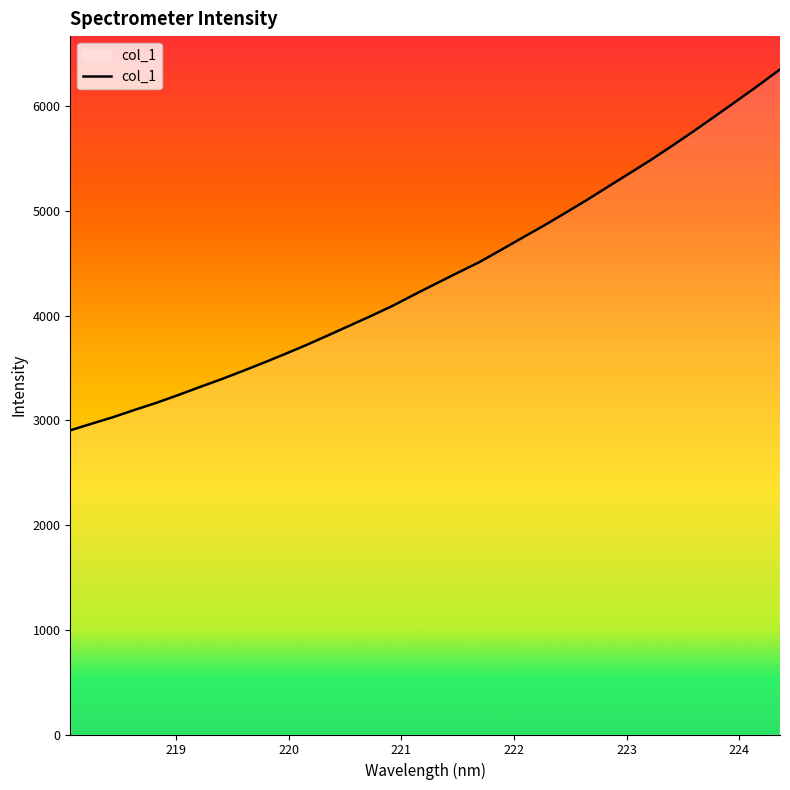

Does the chart have visible grid lines?

No